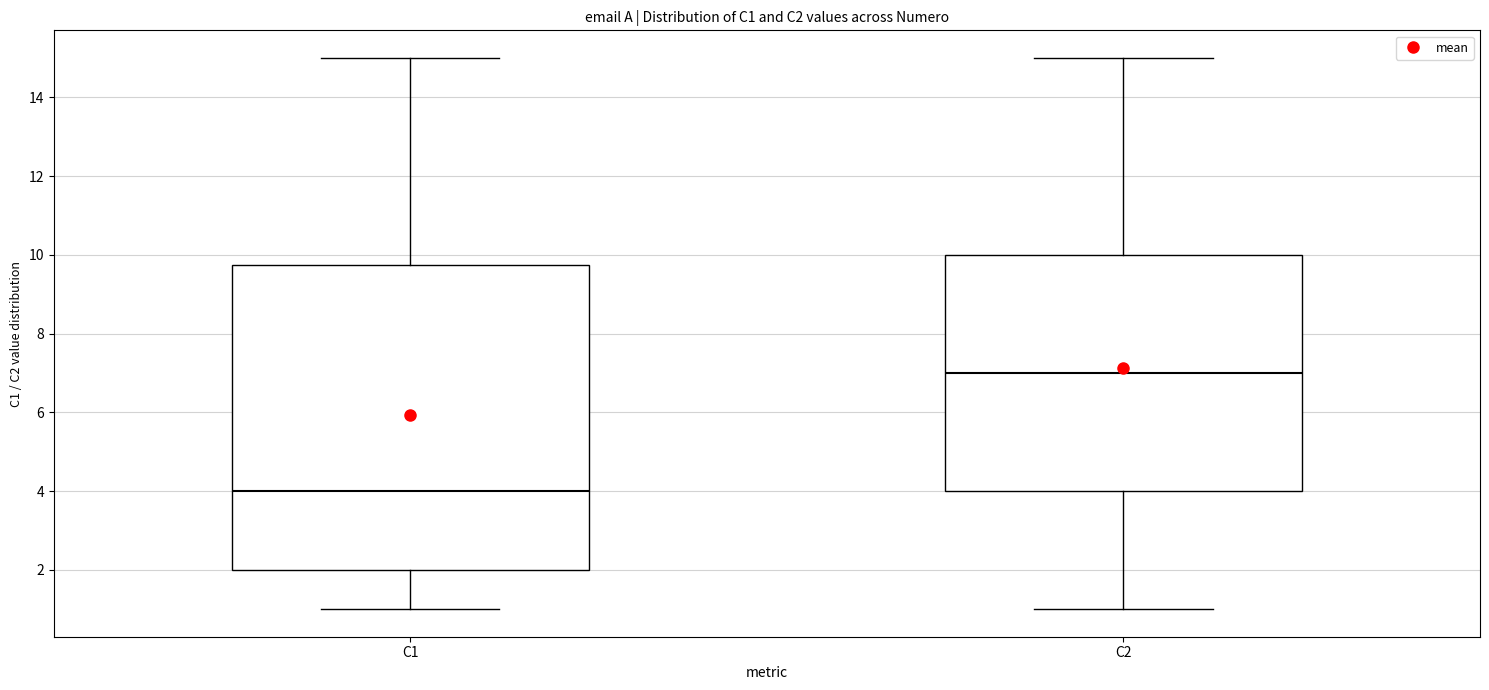

Where does the median line of the box for C2 sit on the y-axis? The values are not printed on the chart, so give them approximately, as read against the axis.

7.0